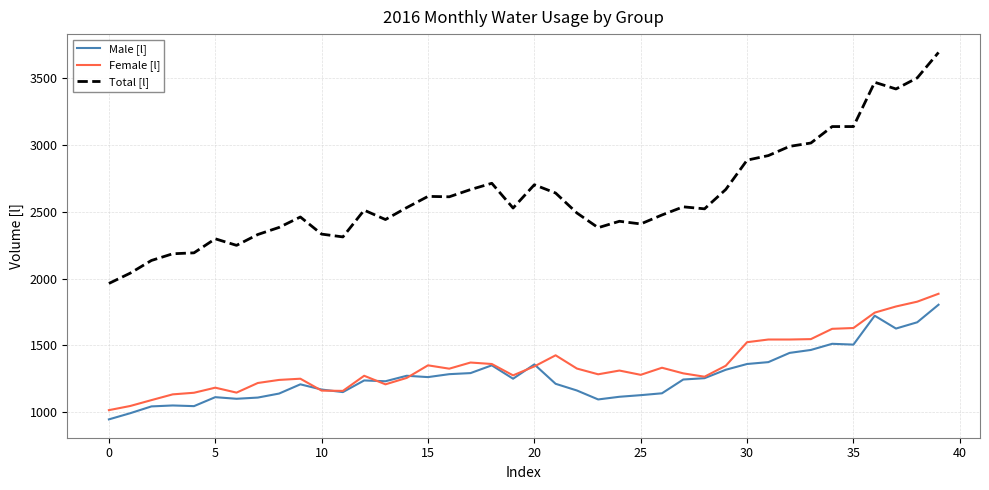

Which series has the widest spread of values?

Total [l]